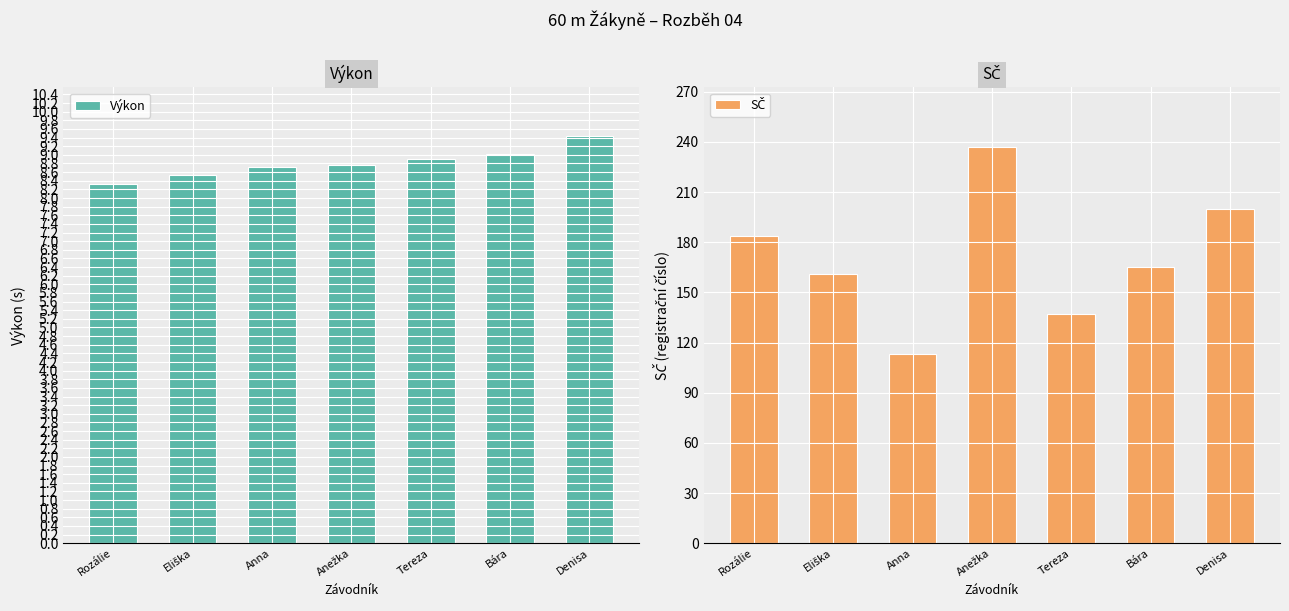

At how many categories does at least one series exceed 109?

7